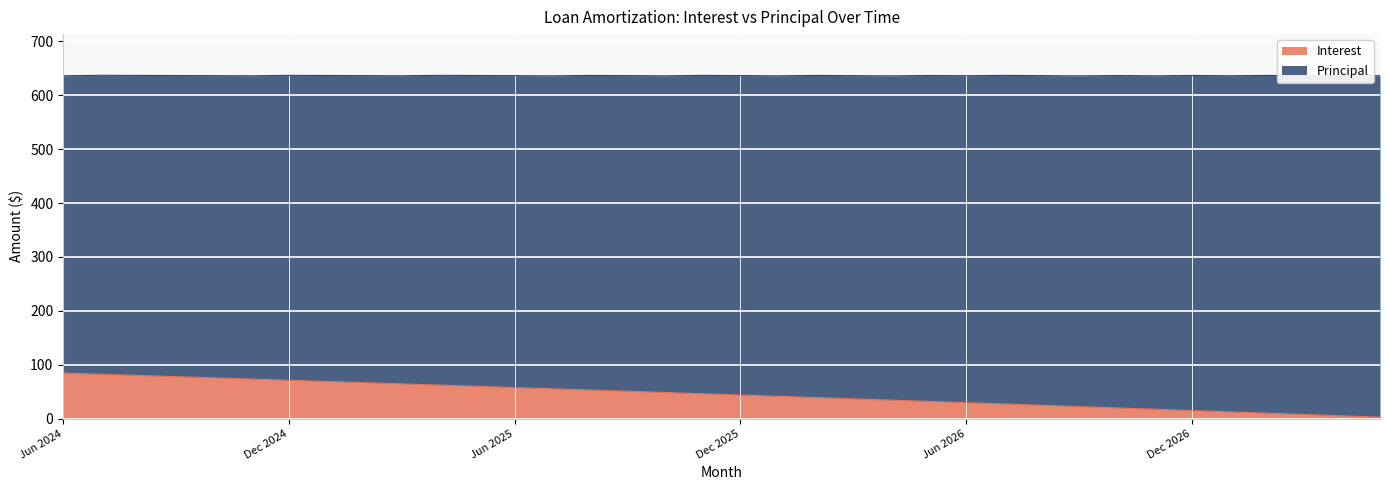

Does the chart display data point markers on the line(s)?

No